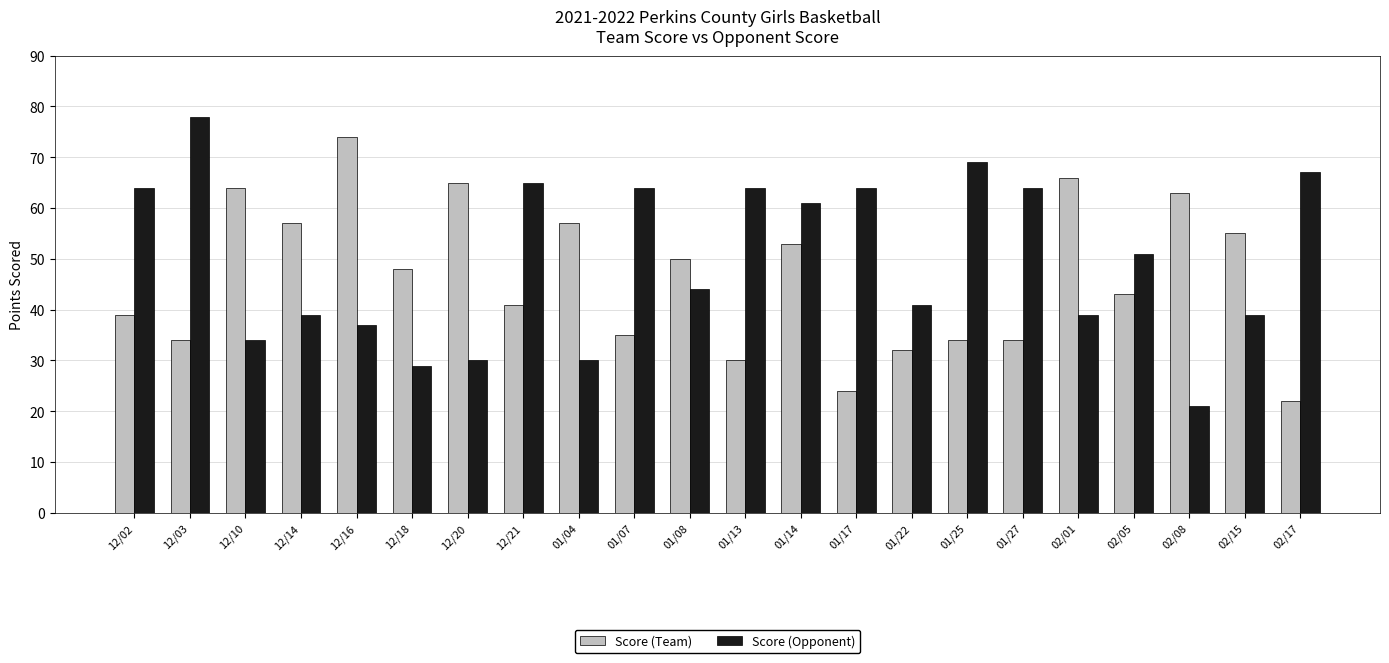

List the series in order of their peak value, highest first.

Score (Opponent), Score (Team)